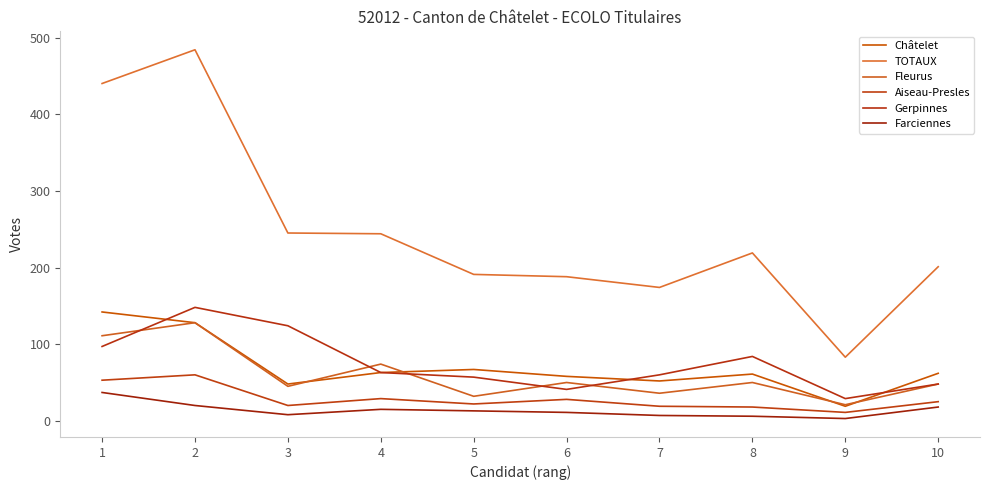

Does the chart display data point markers on the line(s)?

No